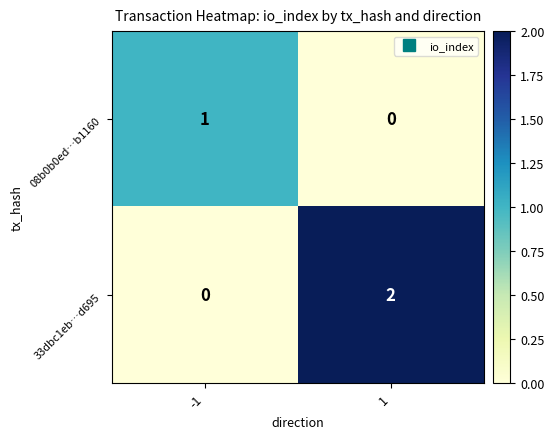

At how many categories does at least one series exceed 0?

2